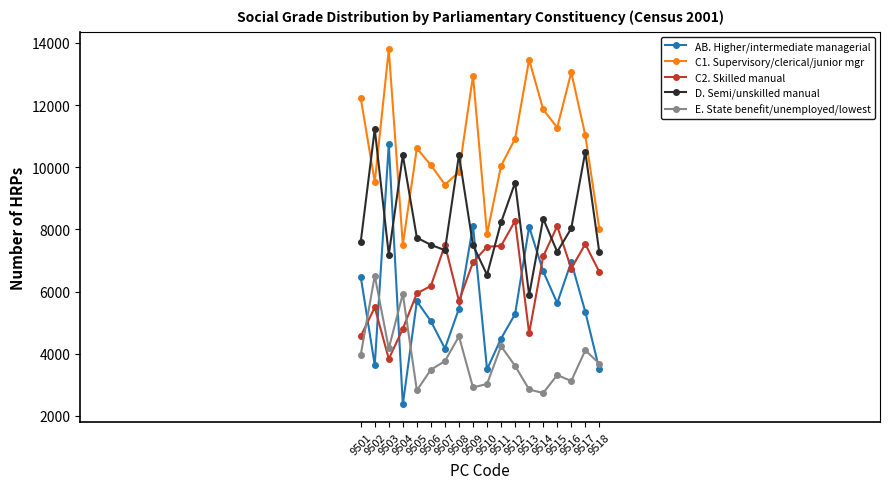

Is the value of D. Semi/unskilled manual at 9517 greater than the value of E. State benefit/unemployed/lowest at 9507?

Yes